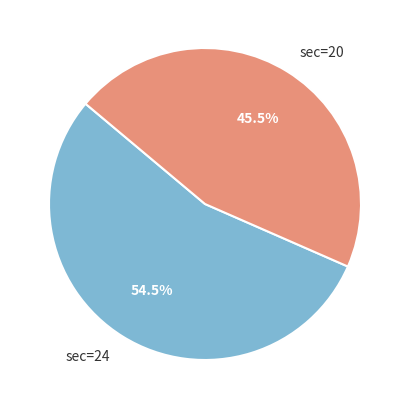

Between sec=20 and sec=24, which is larger?

sec=24